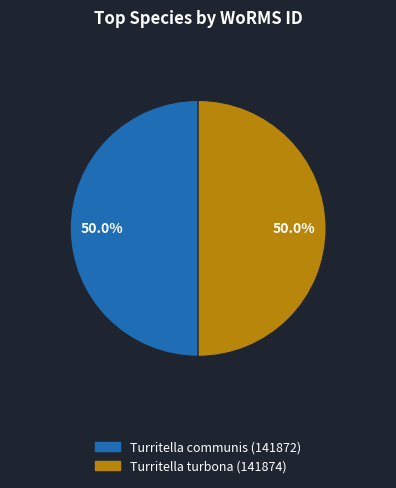

How many segments does this pie chart have?

2